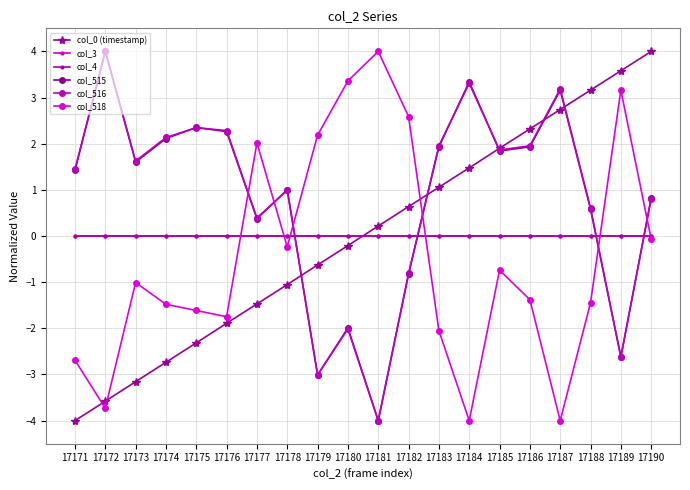

At which category does the chart reach its minimum across all series?

17171